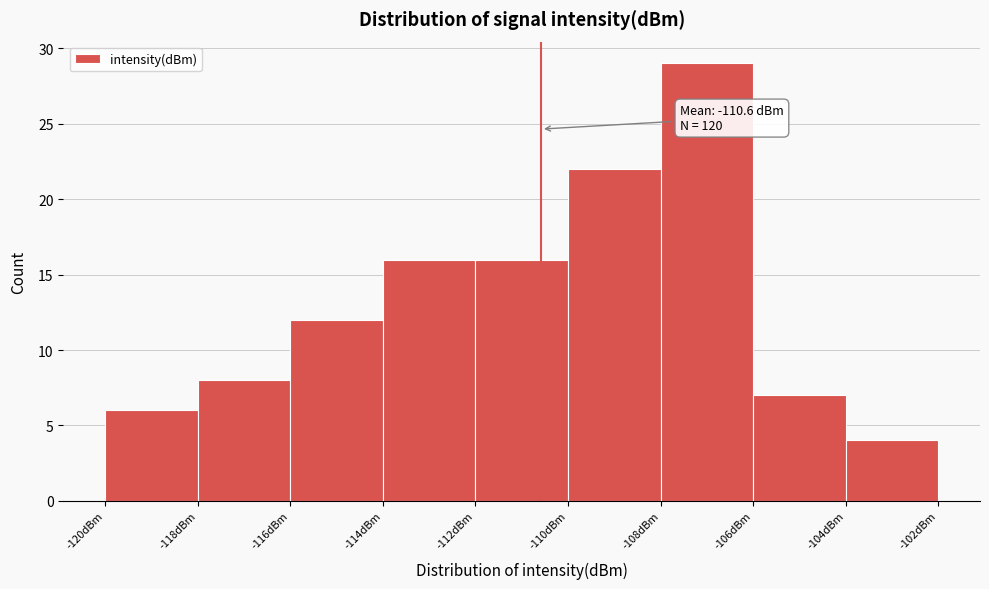

Which range on the x-axis has the tallest bar?

-108 to -106